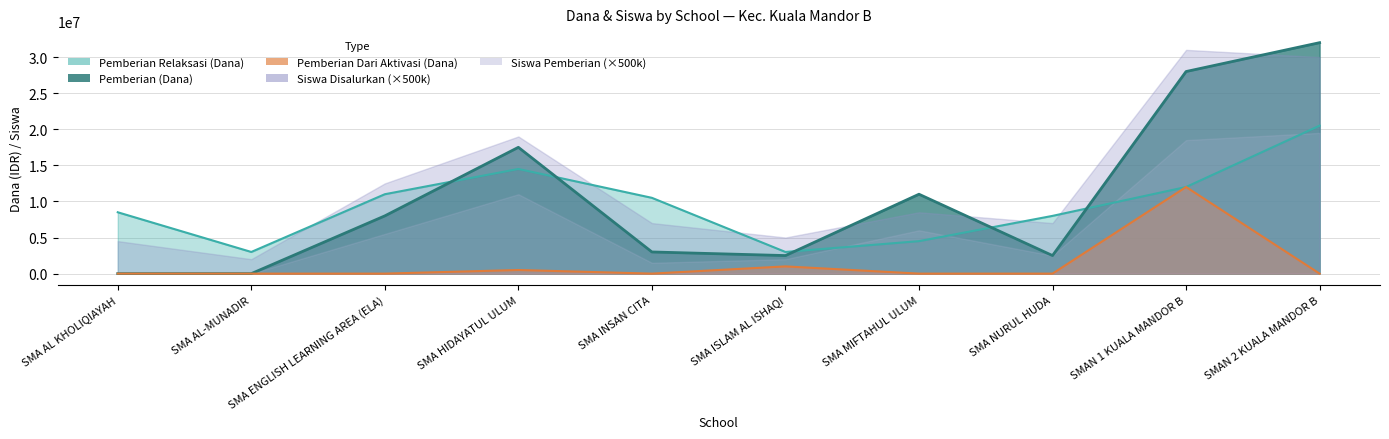

How many lines are shown in the chart?

3